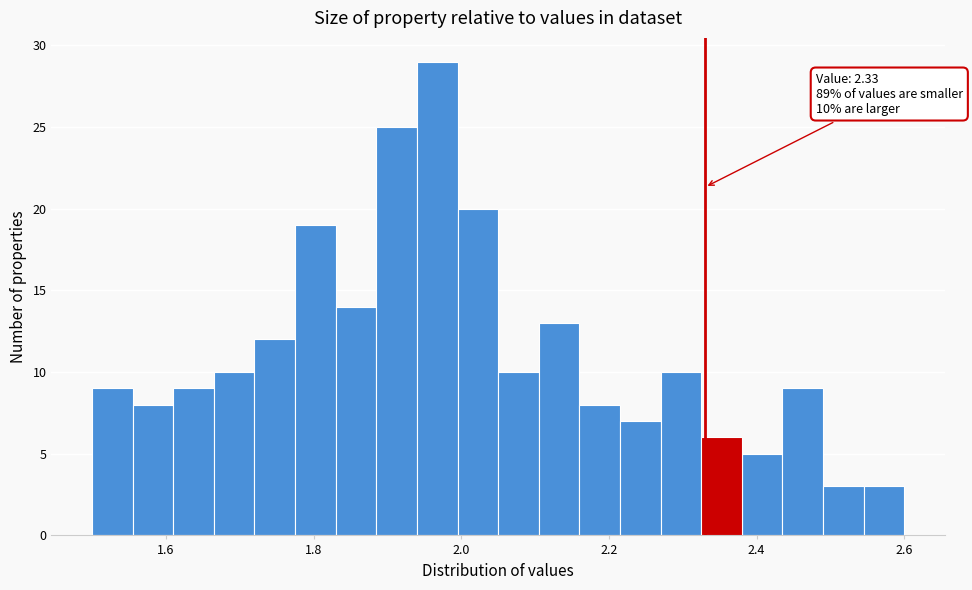

Read against the x-axis, roughly where is the centre of the tallest bar?

1.96